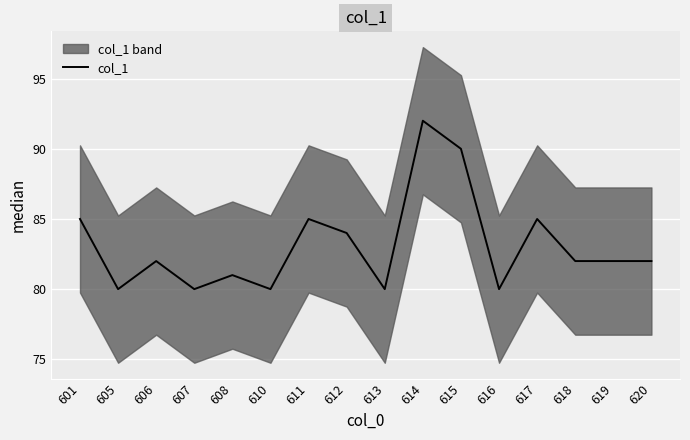

What is the difference between the second highest and minimum values?

10